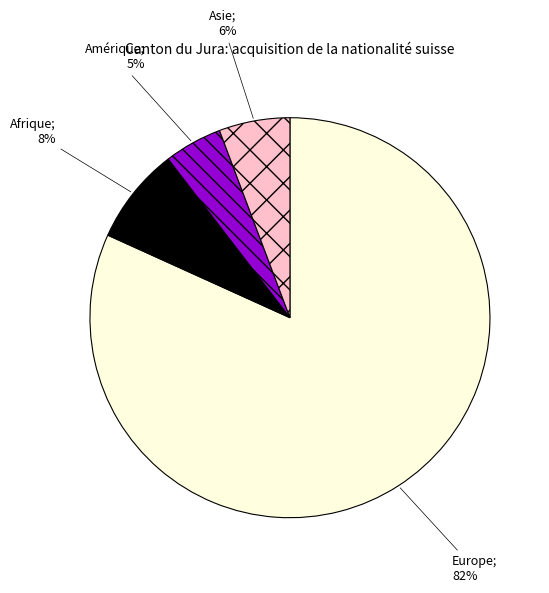

Count the number of slices in the pie.

4